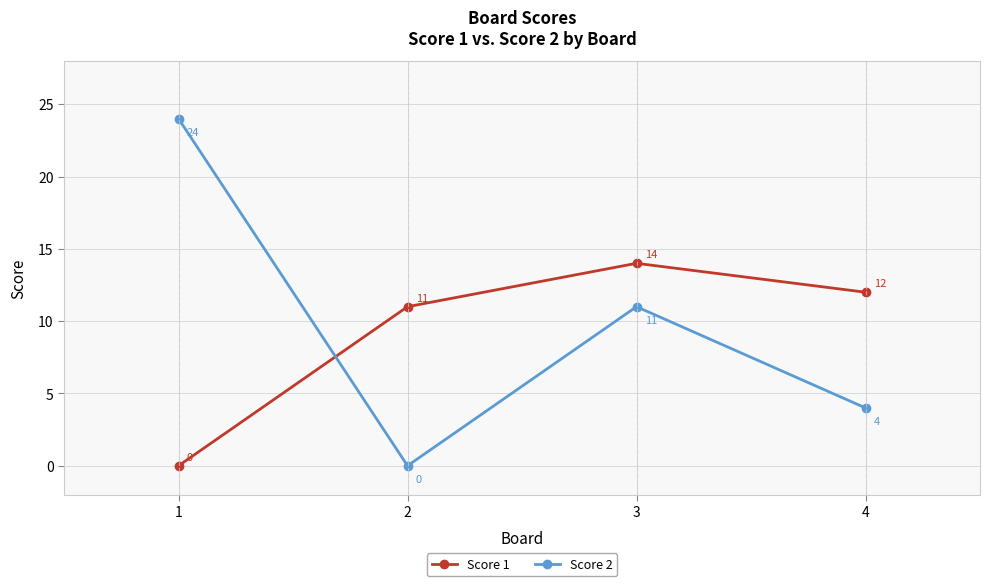

At which label is Score 1 closest to 7?

2